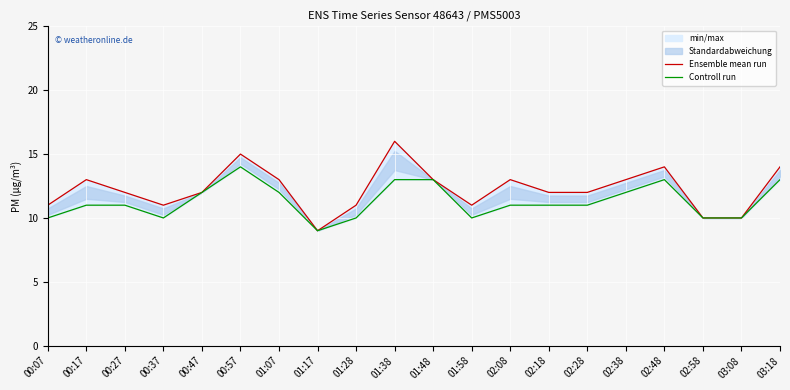

True or false: Ensemble mean run has a value of 5 at 01:58.

False